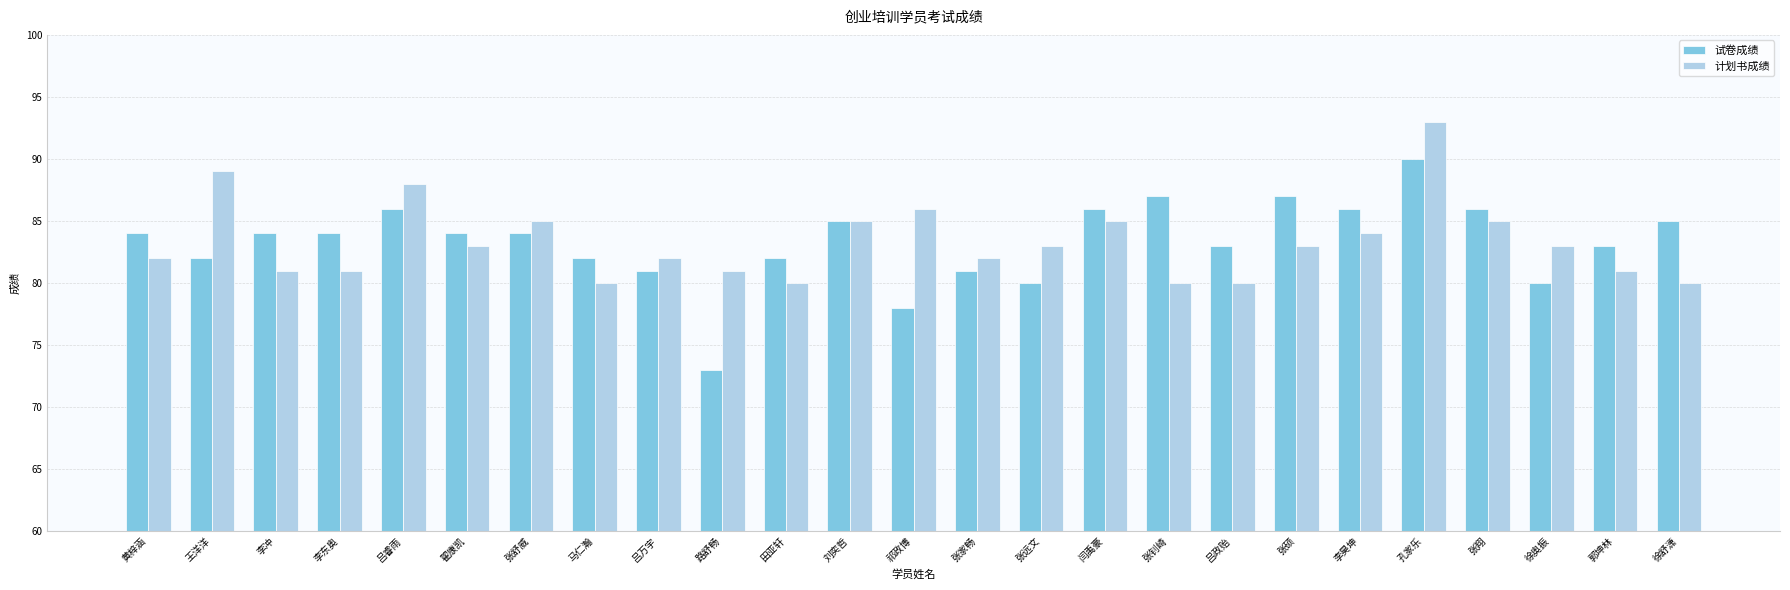

What is the value of the 试卷成绩 bar at the 6th from the left?

84